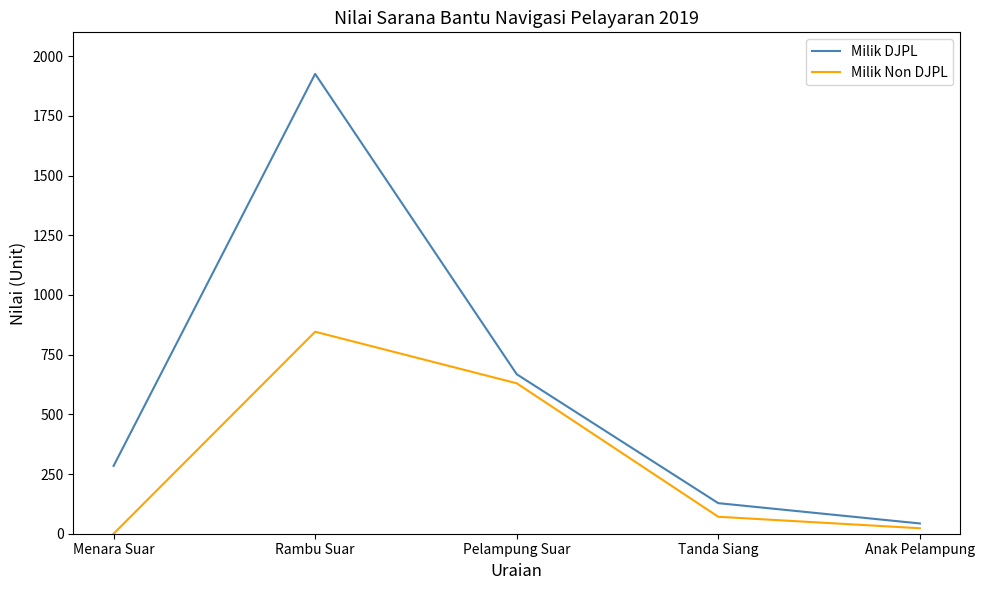

Reading left to right, list all the values displayed in this chart.

Milik DJPL: 284	1926	668	128	43
Milik Non DJPL: 0	846	630	71	23